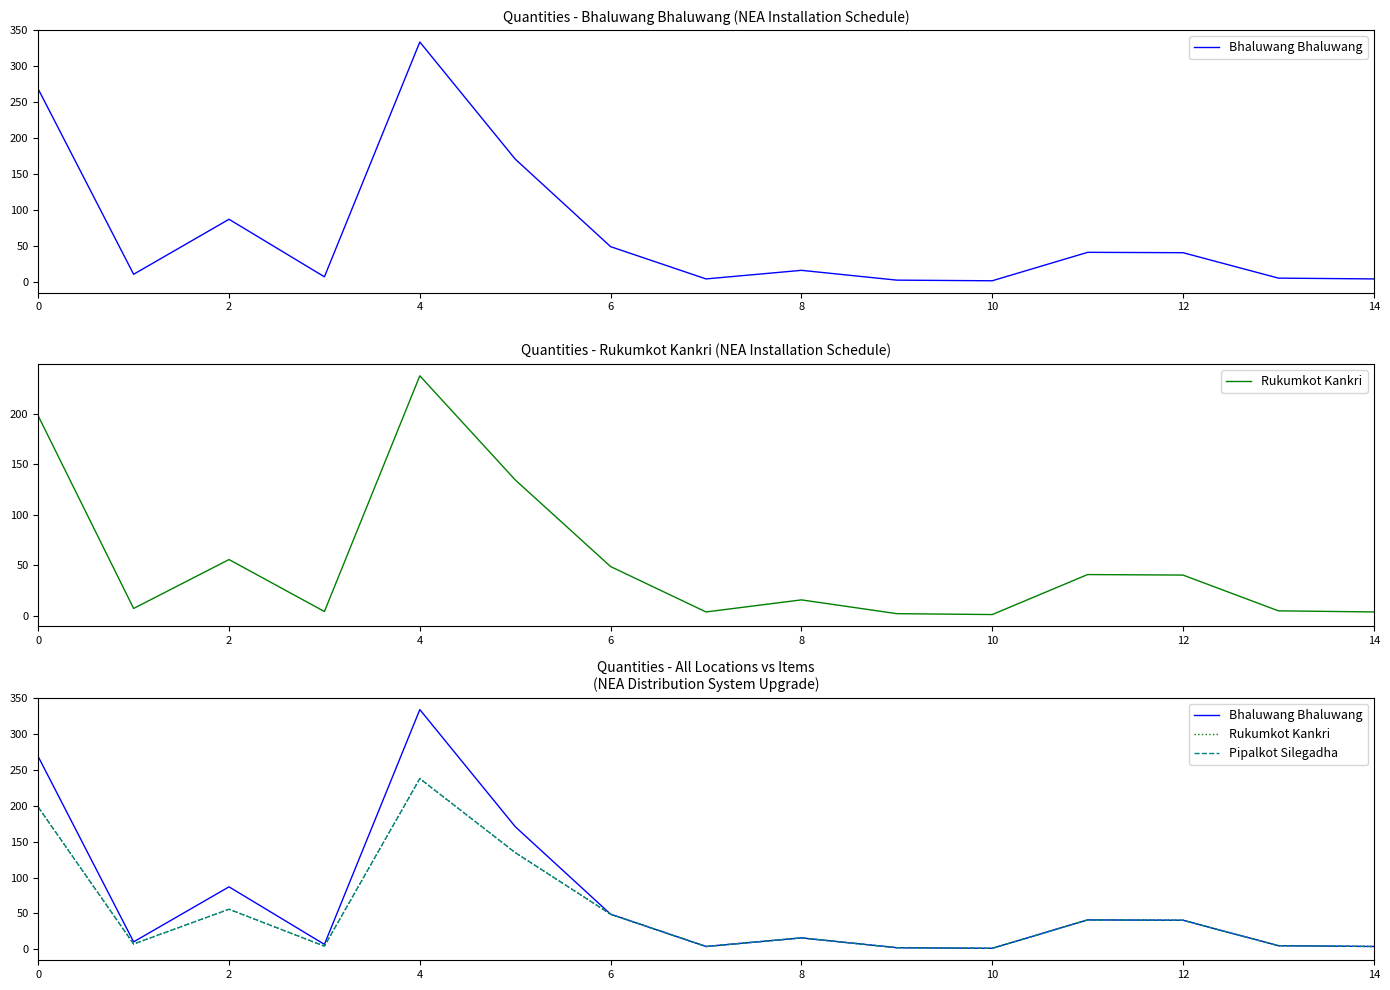

How many data points does each series have?

15